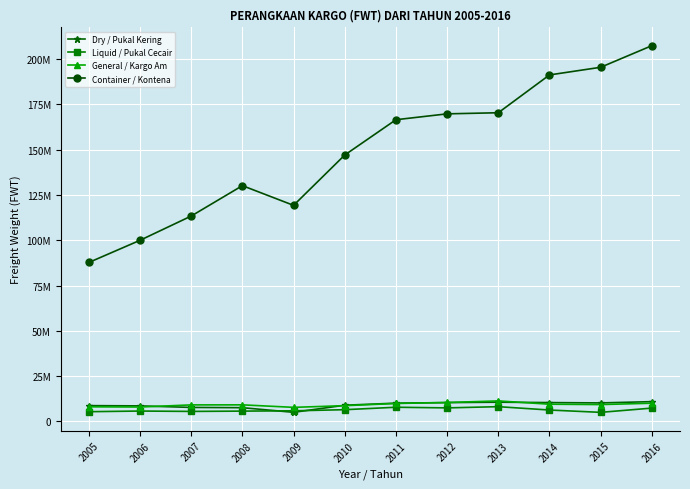

True or false: General / Kargo Am and Container / Kontena cross at least once.

False